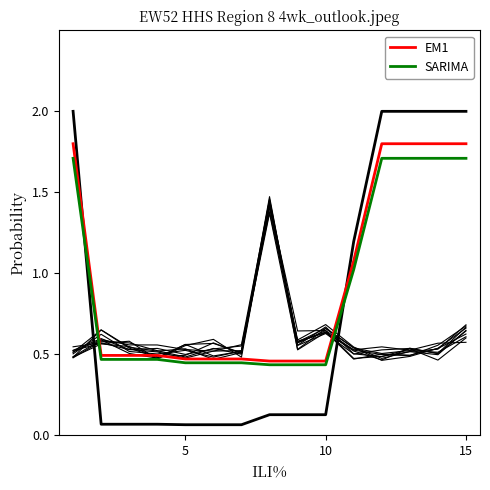

Which series has the largest total across all categories?

EM1